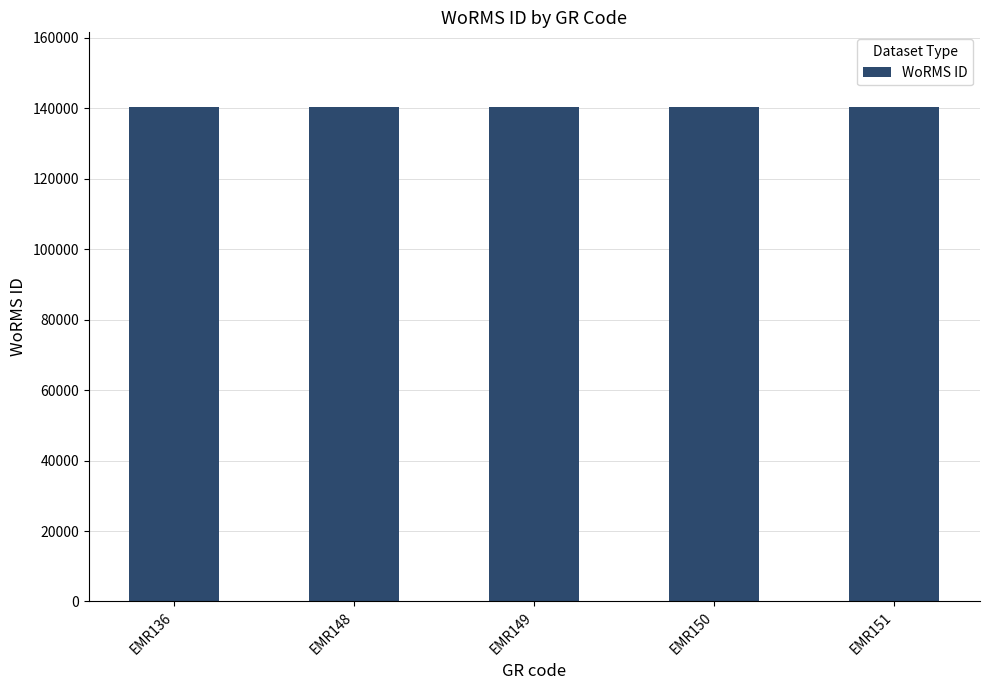

Are the bars horizontal?

No